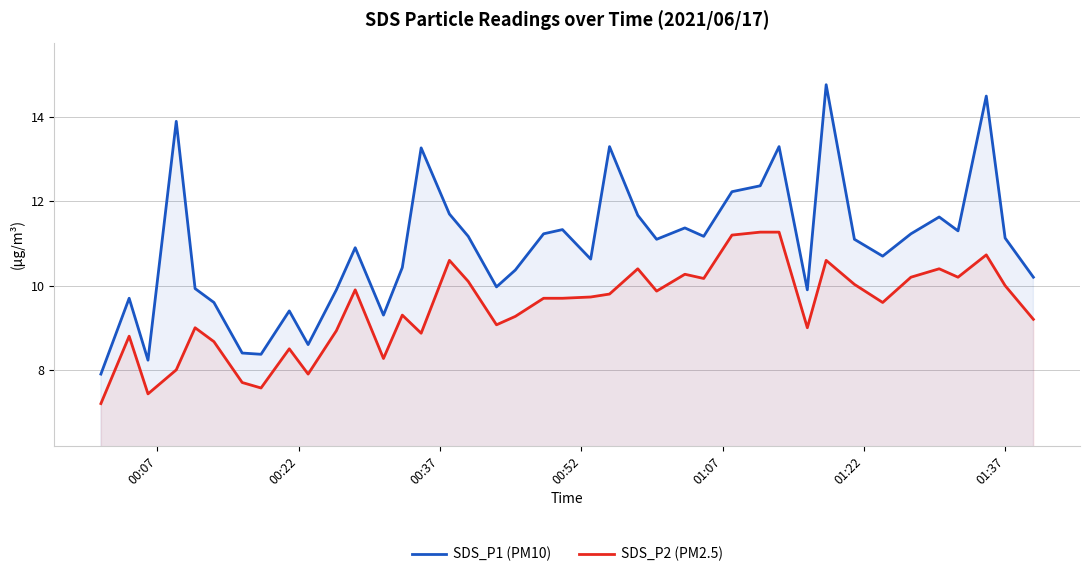

Which series has the largest total across all categories?

SDS_P1 (PM10)